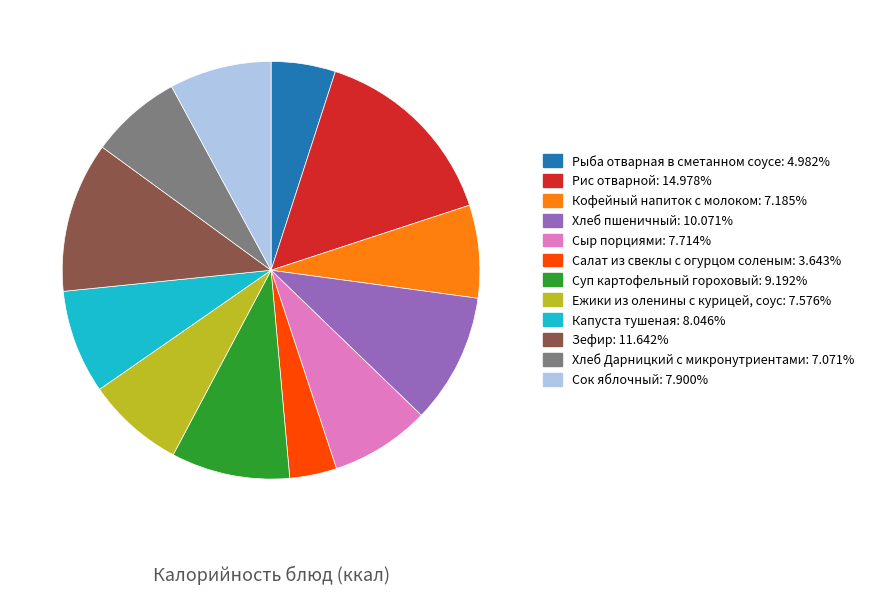

Is the sum of Суп картофельный гороховый and Зефир greater than half?

No